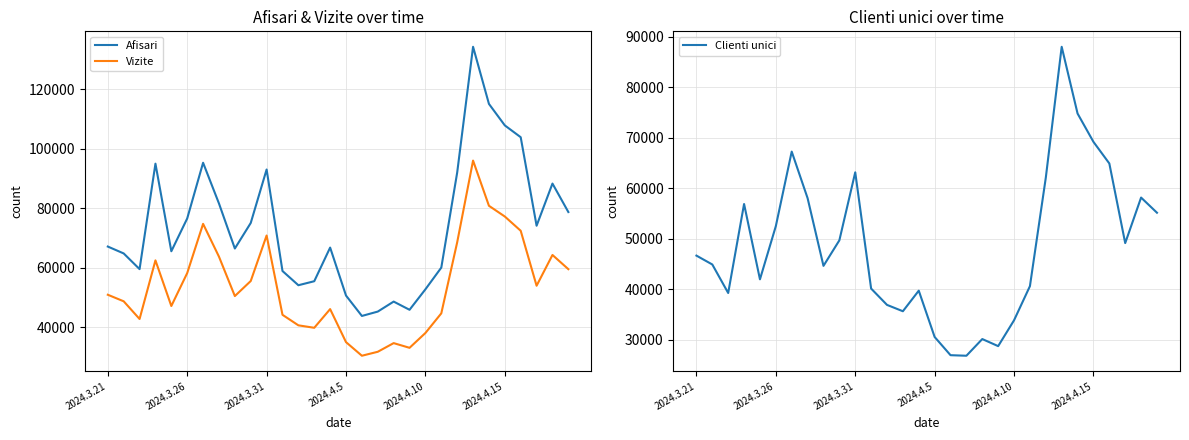

True or false: Clienti unici and Vizite intersect in this chart.

False